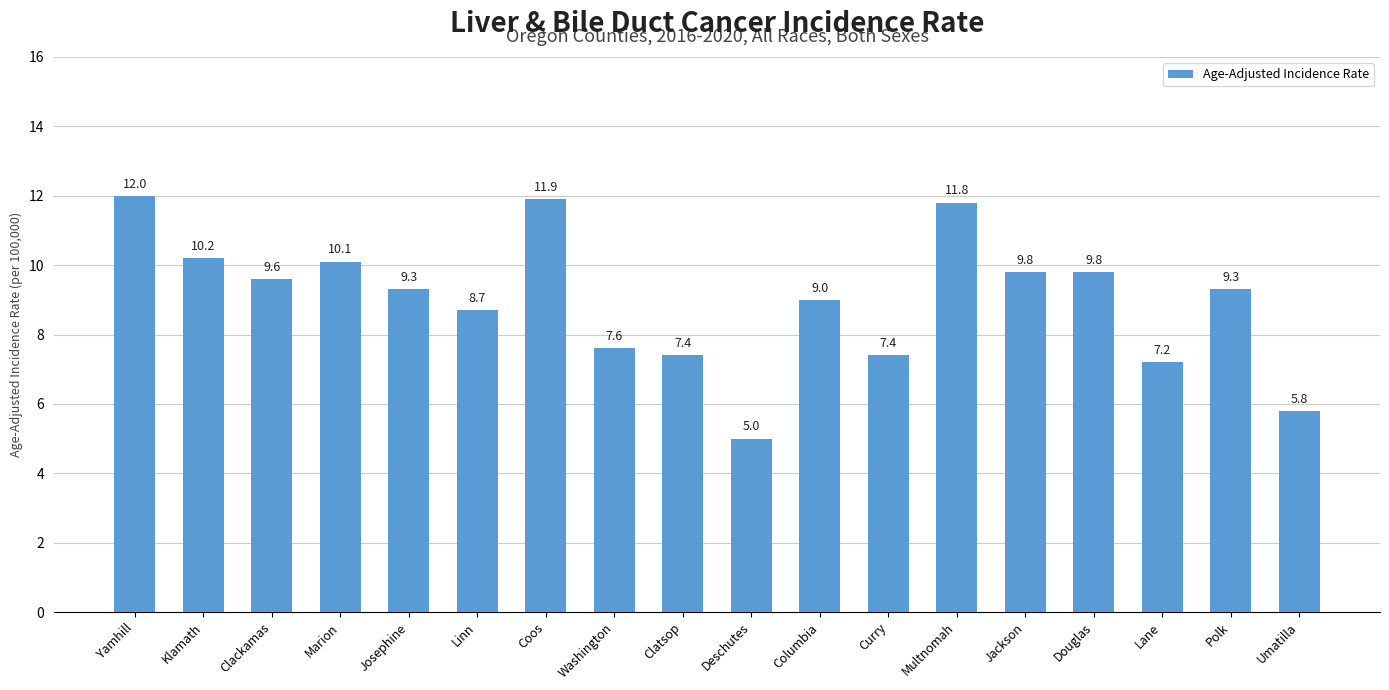

At which label does the data first exceed 9?

Yamhill